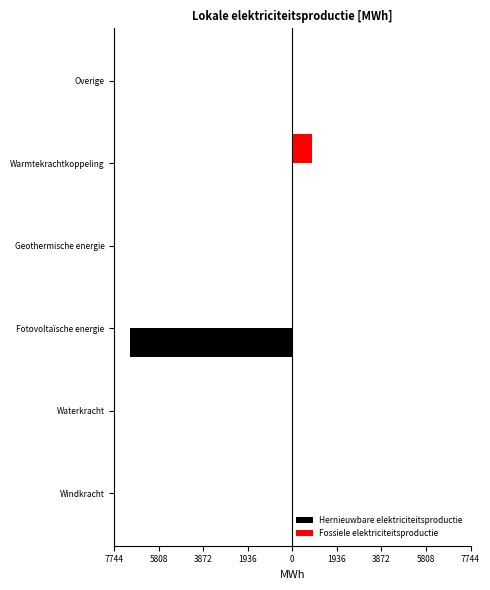

Rank the series by their maximum value, from highest to lowest.

Fossiele elektriciteitsproductie, Hernieuwbare elektriciteitsproductie